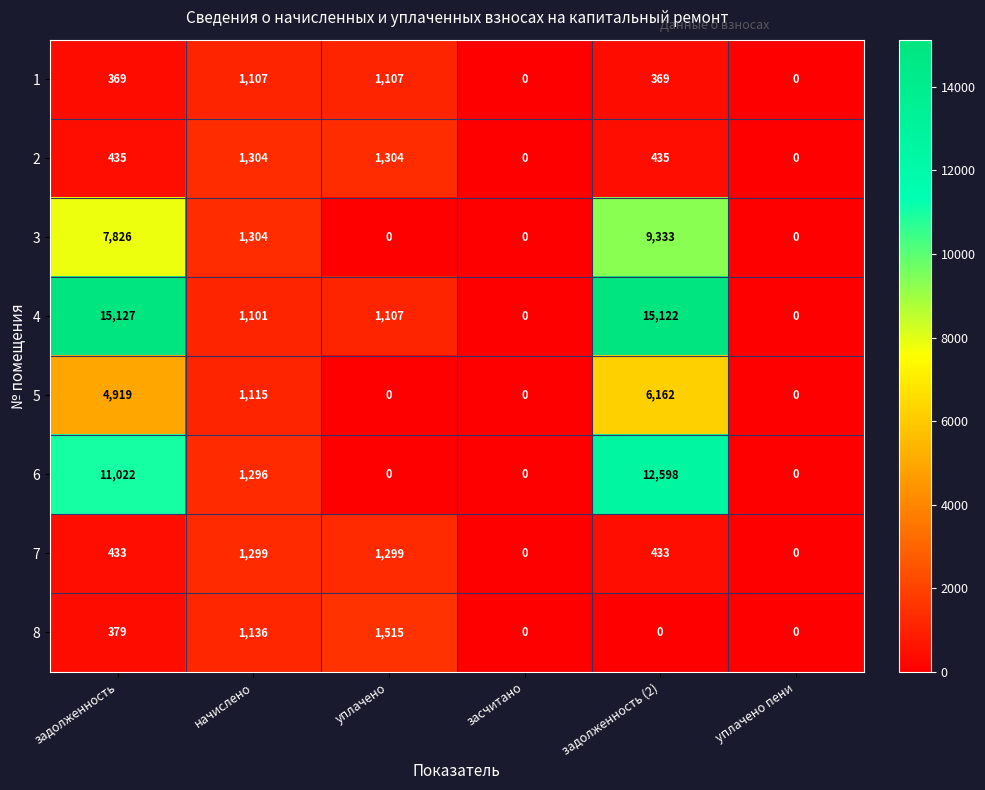

What is the total value across all series at задолженность?

40510